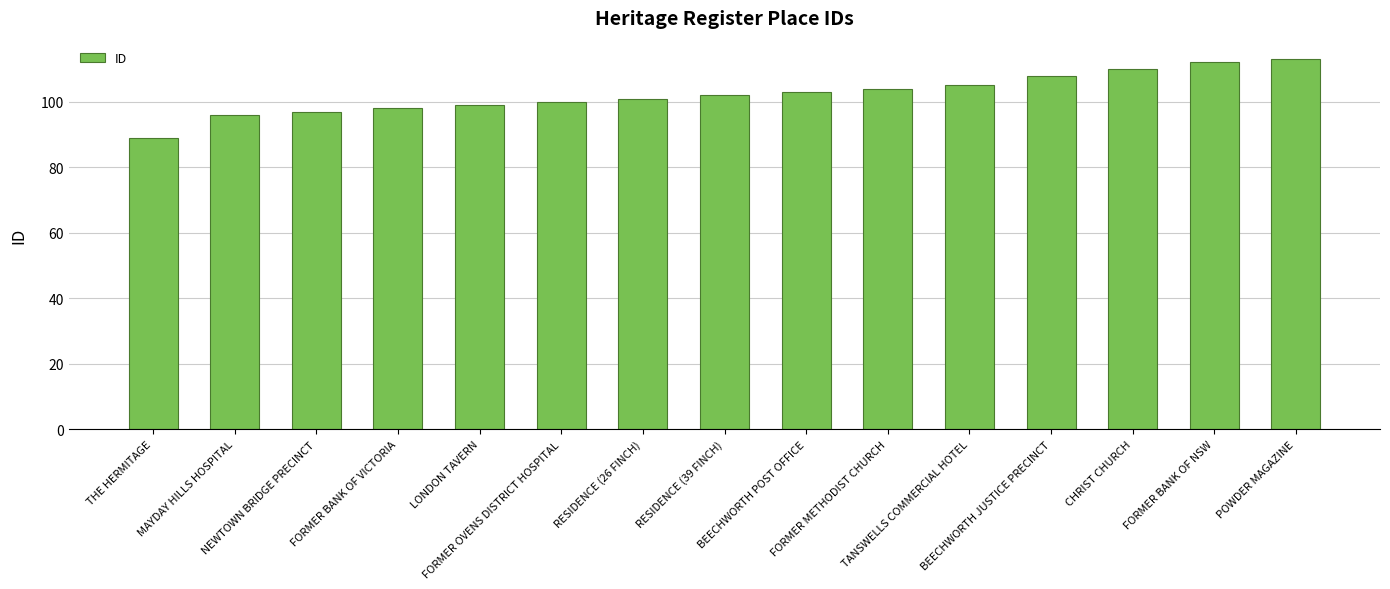

Reading left to right, extract all data points from this chart.

THE HERMITAGE=89	MAYDAY HILLS HOSPITAL=96	NEWTOWN BRIDGE PRECINCT=97	FORMER BANK OF VICTORIA=98	LONDON TAVERN=99	FORMER OVENS DISTRICT HOSPITAL=100	RESIDENCE (26 FINCH)=101	RESIDENCE (39 FINCH)=102	BEECHWORTH POST OFFICE=103	FORMER METHODIST CHURCH=104	TANSWELLS COMMERCIAL HOTEL=105	BEECHWORTH JUSTICE PRECINCT=108	CHRIST CHURCH=110	FORMER BANK OF NSW=112	POWDER MAGAZINE=113